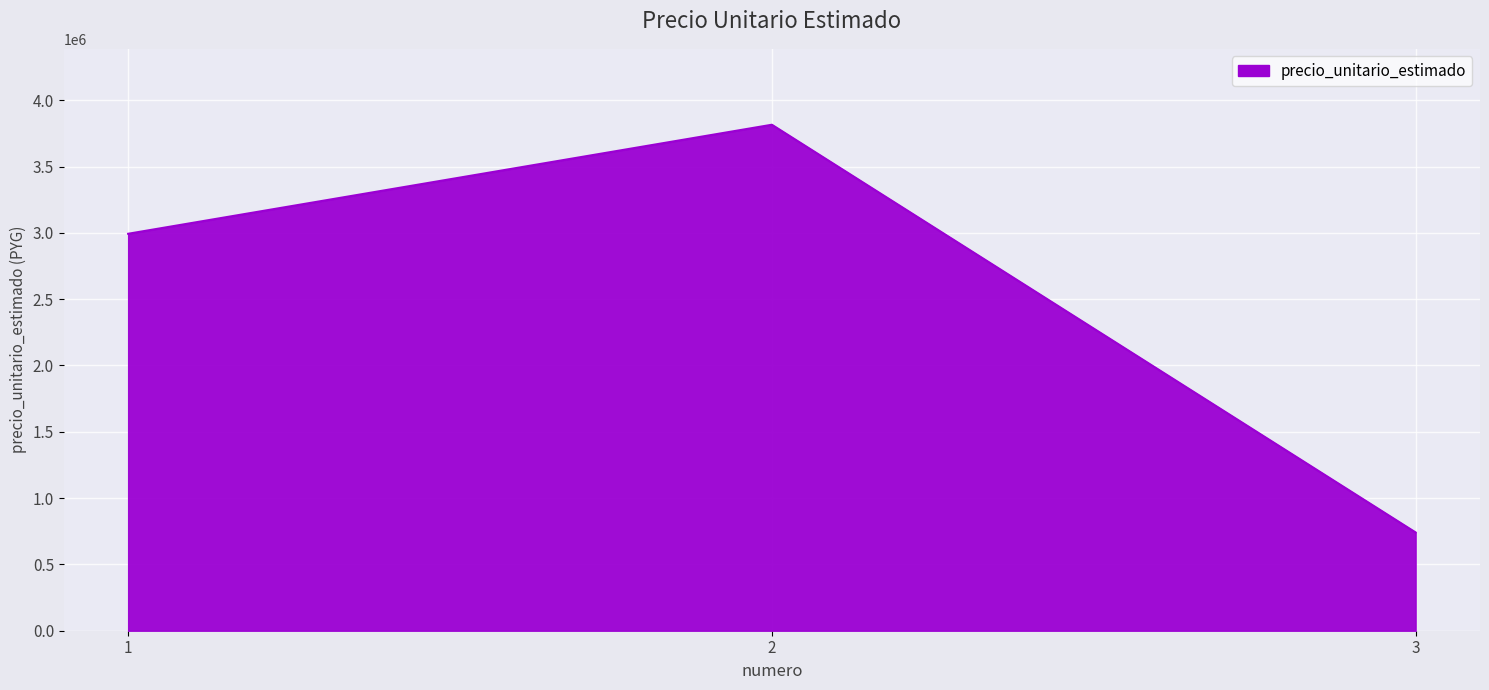

What is the change in value from 2 to 3?

-3074445